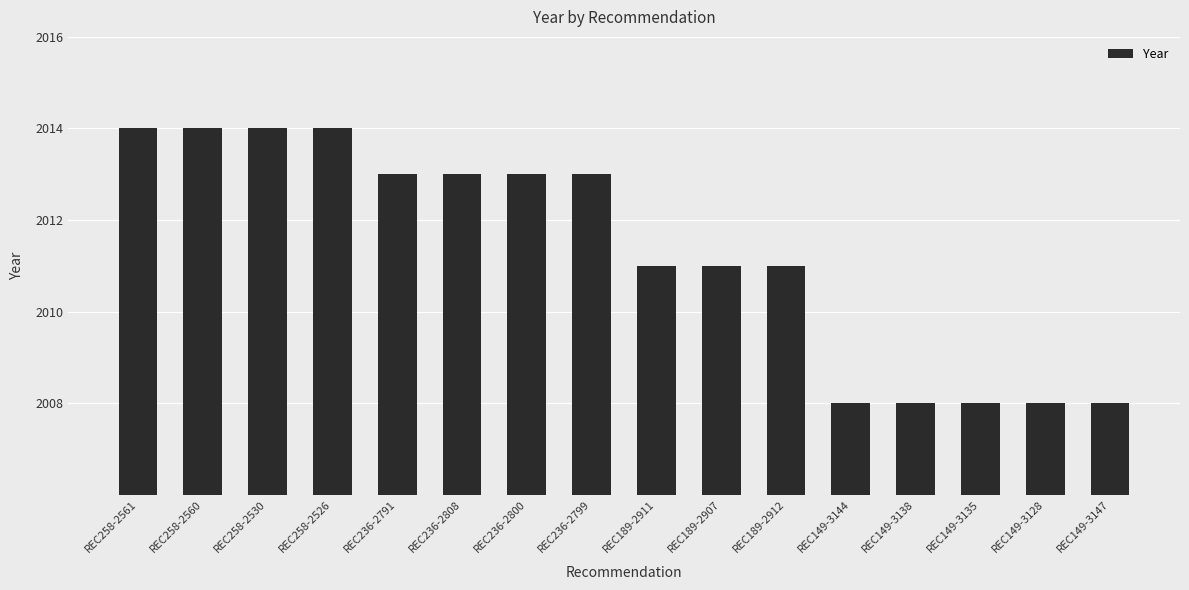

What position from the left is REC258-2526?

4